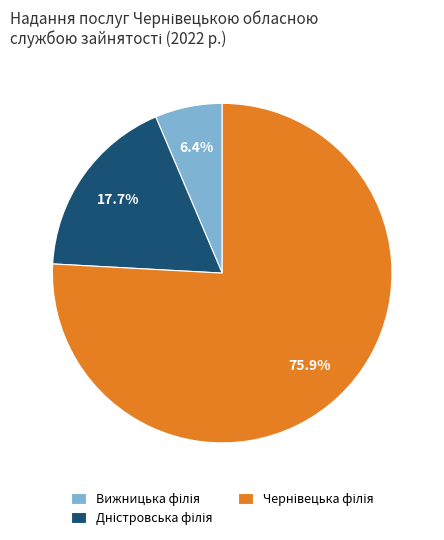

Does any single category account for the majority?

Yes